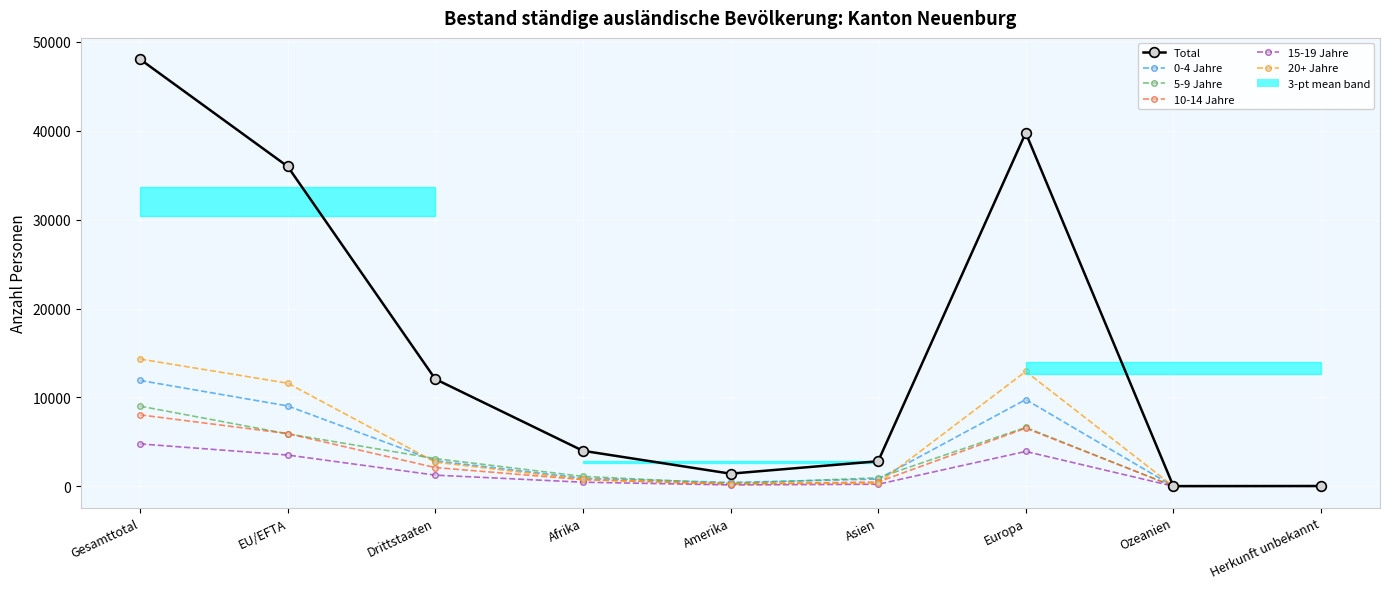

What is the total value across all series at Ozeanien?

42